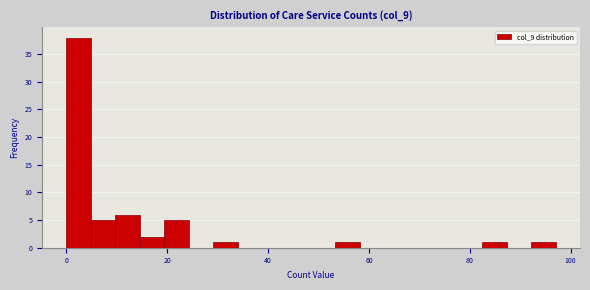

Read against the x-axis, roughly where is the centre of the tallest bar?

2